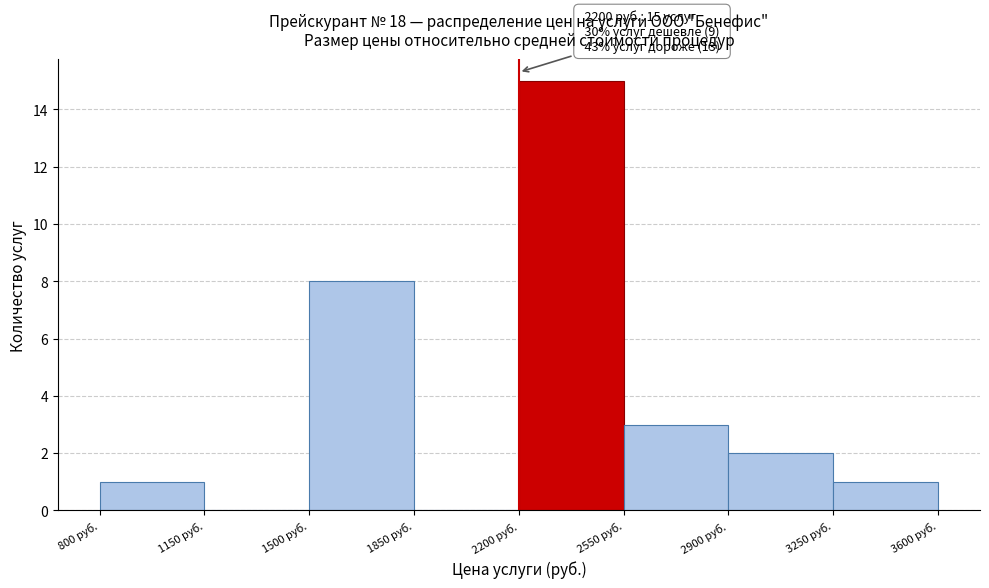

Which range on the x-axis has the tallest bar?

2200 to 2550